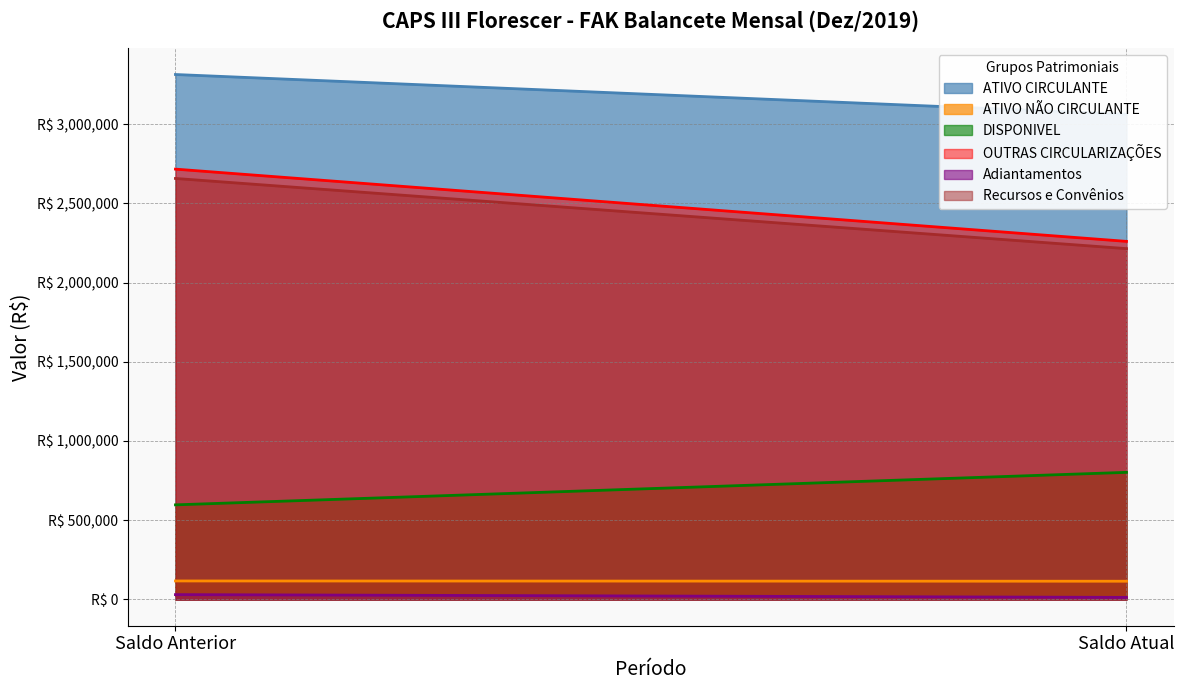

The value of DISPONIVEL at Saldo Anterior is 853598.6. True or false?

False